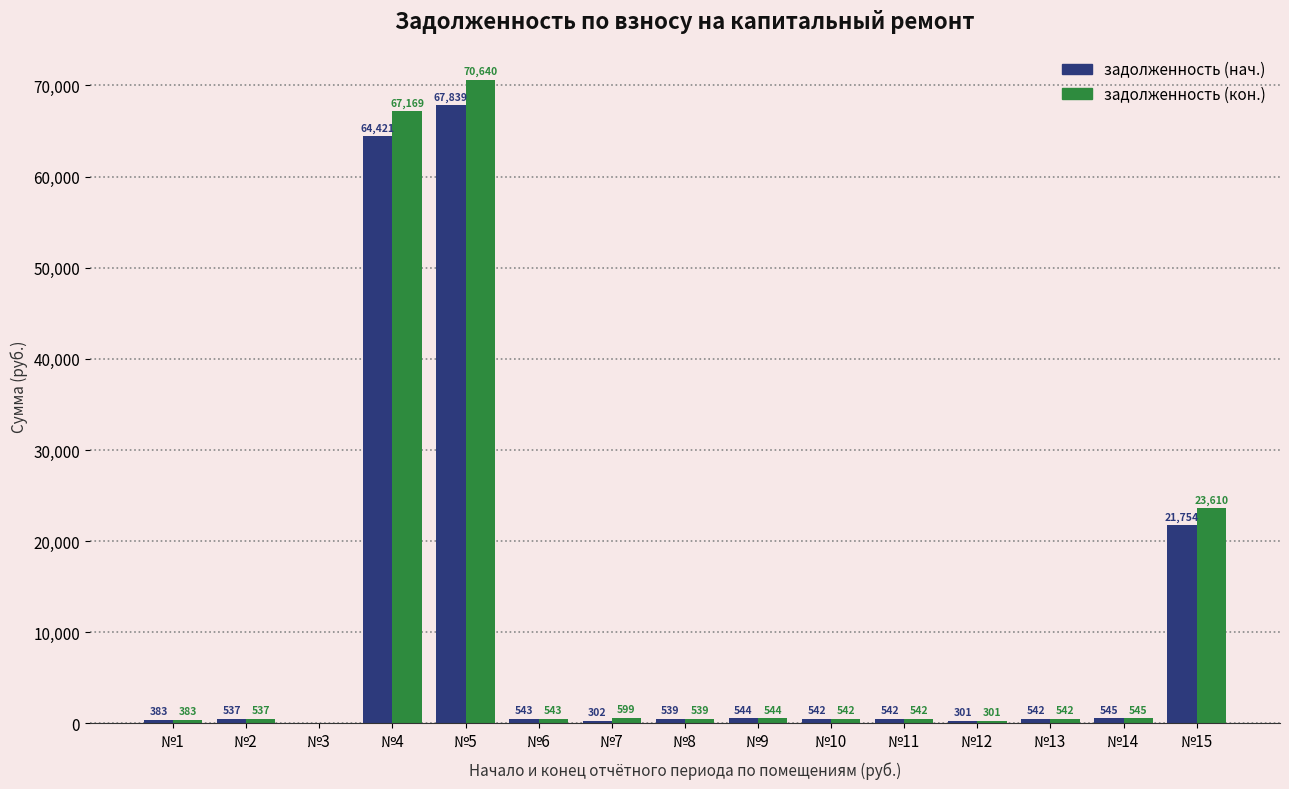

Is the value of задолженность (нач.) at №9 greater than the value of задолженность (кон.) at №13?

Yes